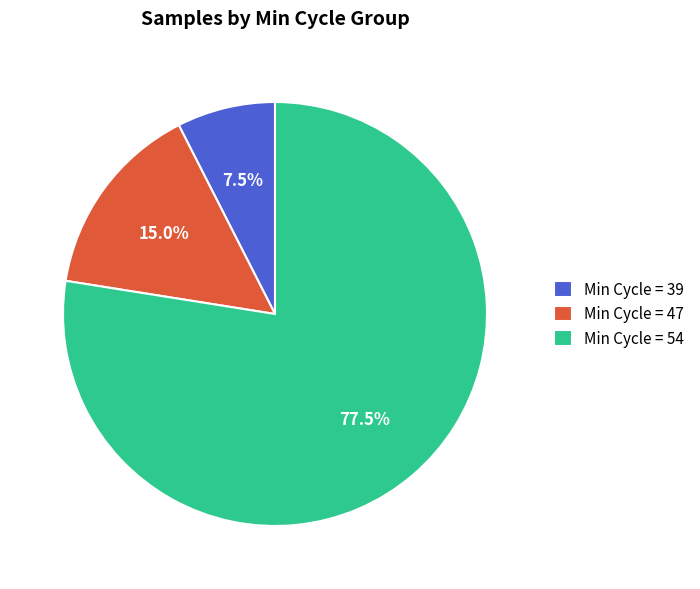

To the nearest percent, what is the average slice percentage?

33%